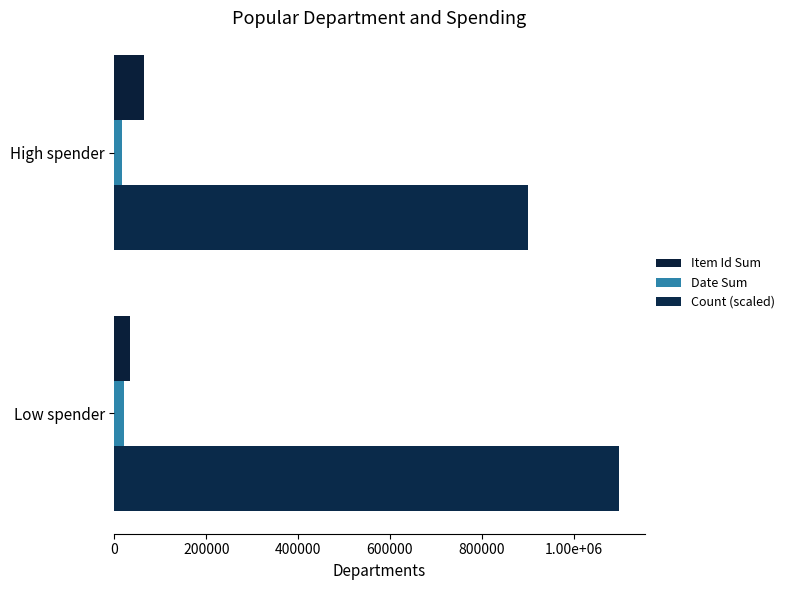

What is the value of the Item Id Sum bar at the 2nd from the left?

64614